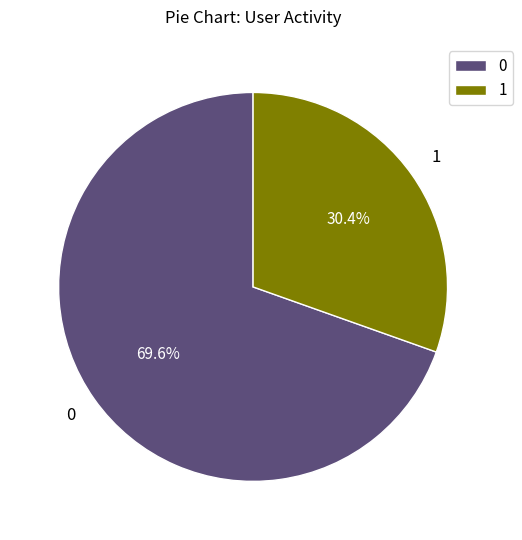

Does 1 represent more than half of the total?

No